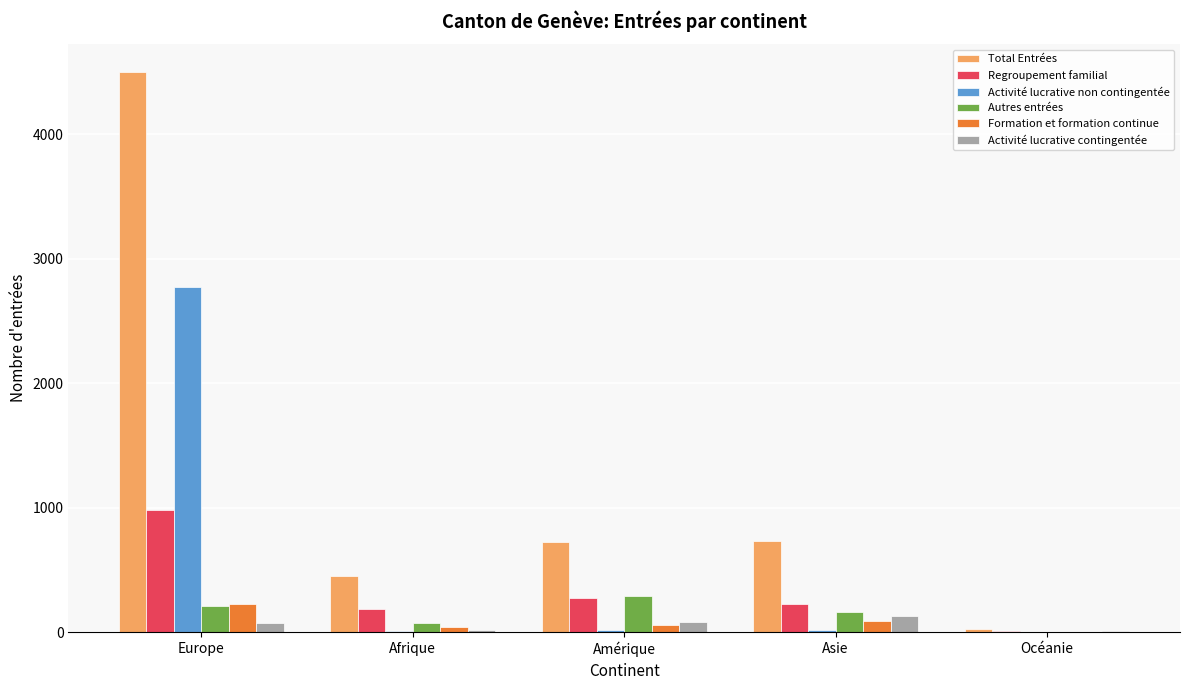

What is the sum of all Total Entrées values?

6422